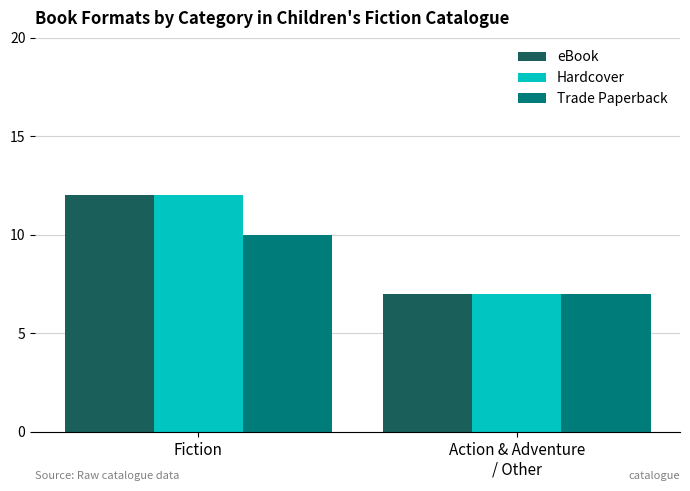

What is the label of the 2nd bar from the right?

Fiction